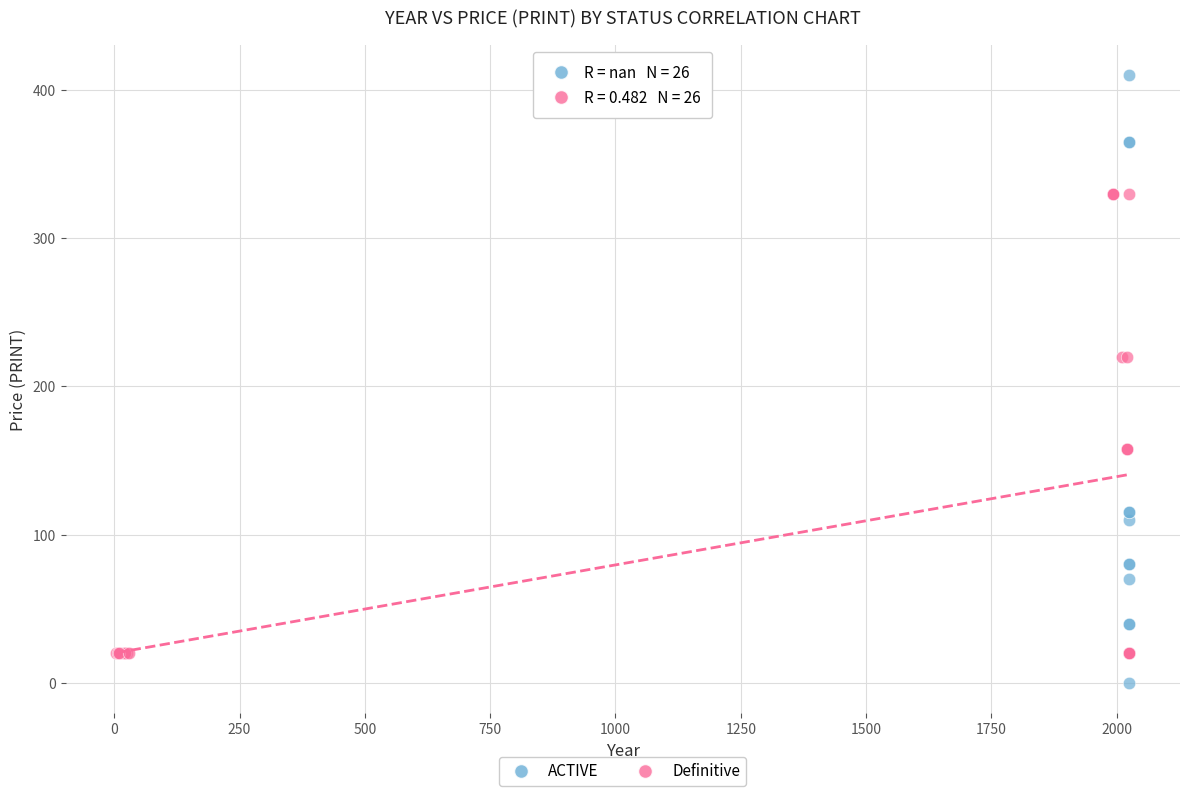

Which series reaches the maximum Y coordinate?

ACTIVE